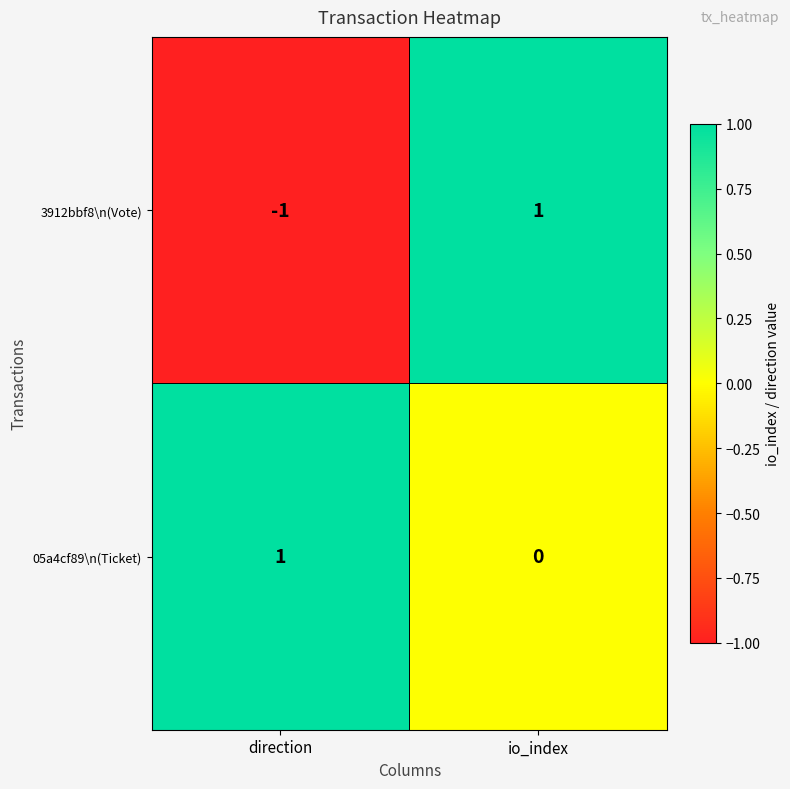

At which category does the chart reach its minimum across all series?

direction